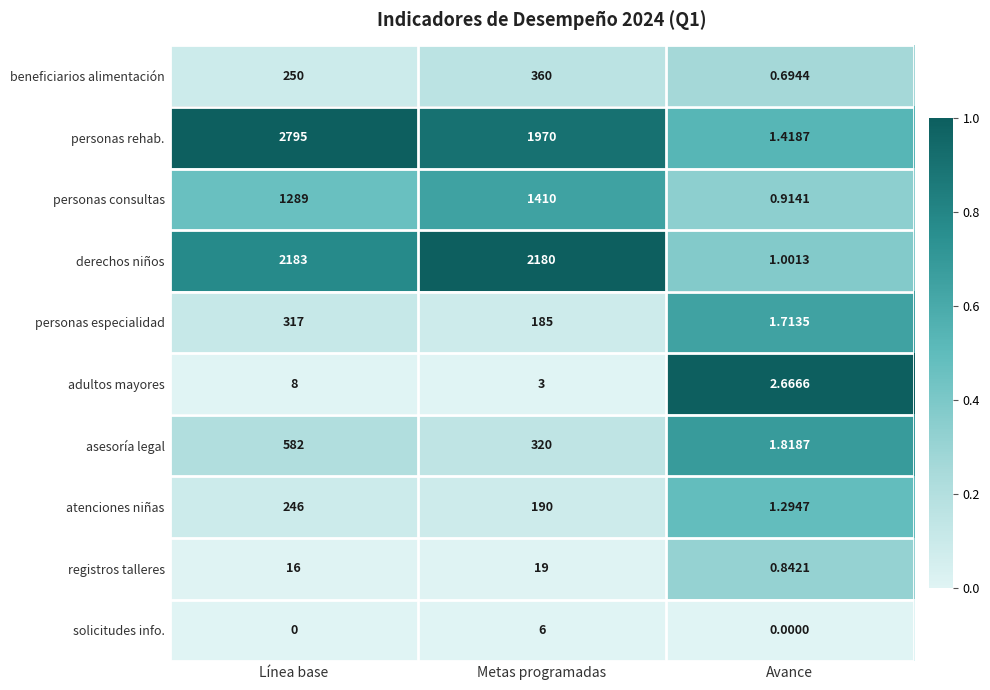

Between Línea base and Avance, which series saw the biggest shift?

personas rehab.